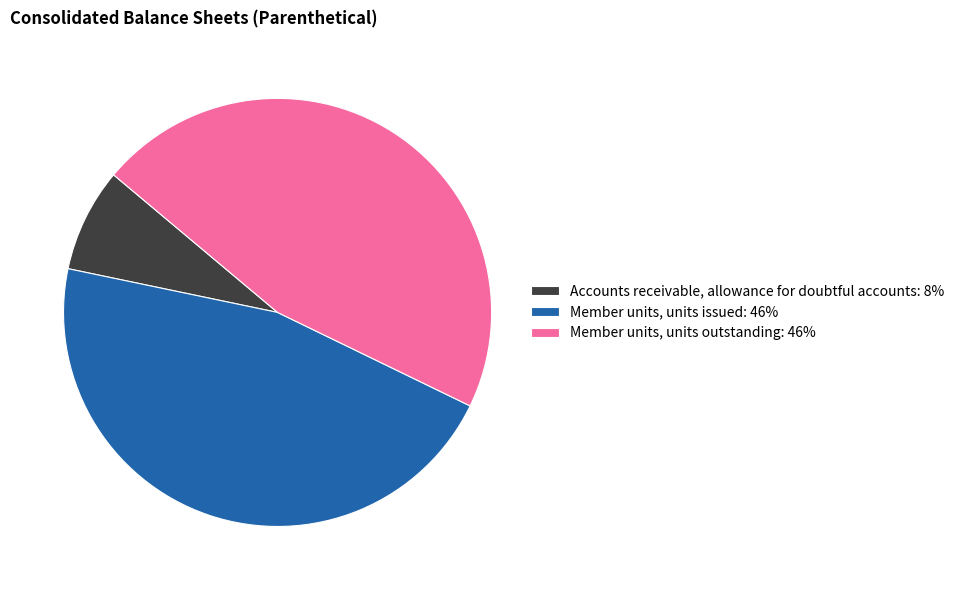

Between Member units, units outstanding and Accounts receivable, allowance for doubtful accounts, which is larger?

Member units, units outstanding